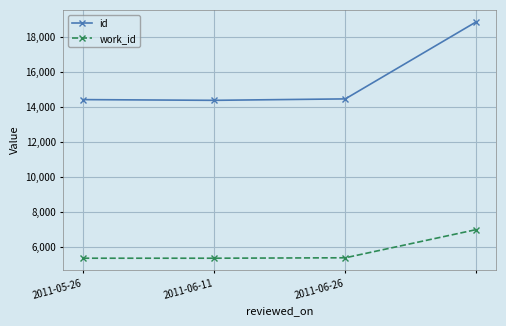

Which series has the largest total across all categories?

id